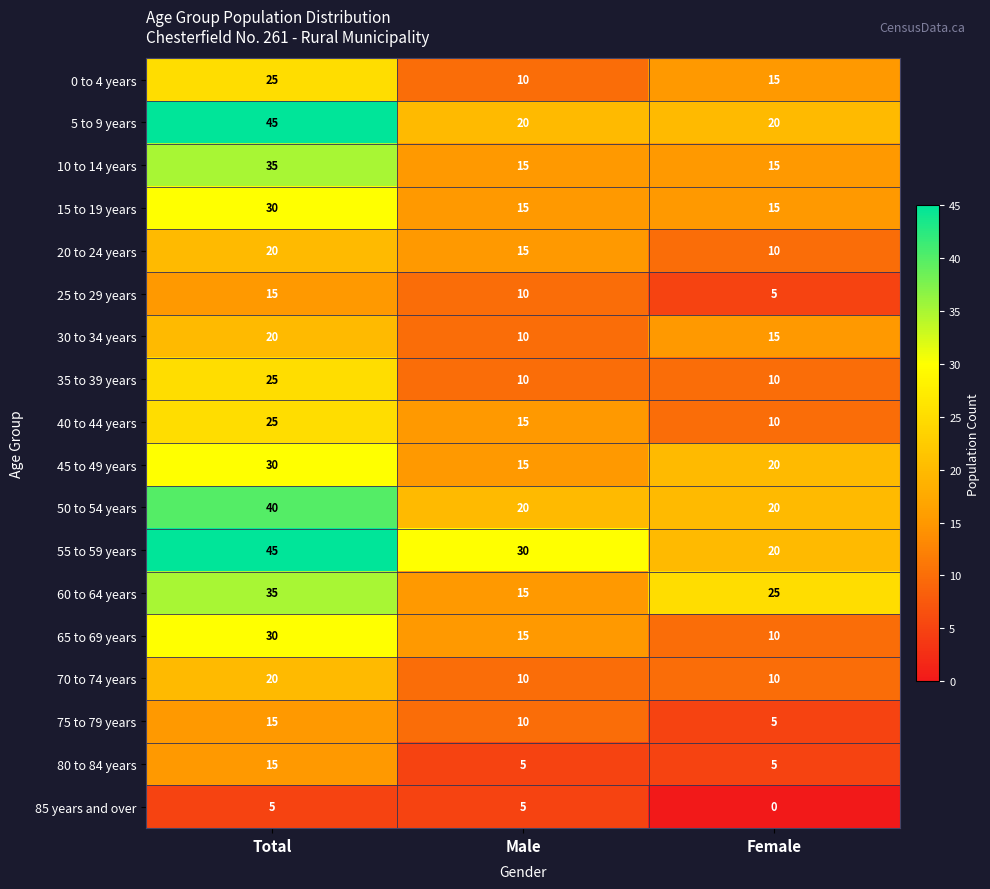

Which series has the largest total across all categories?

55 to 59 years